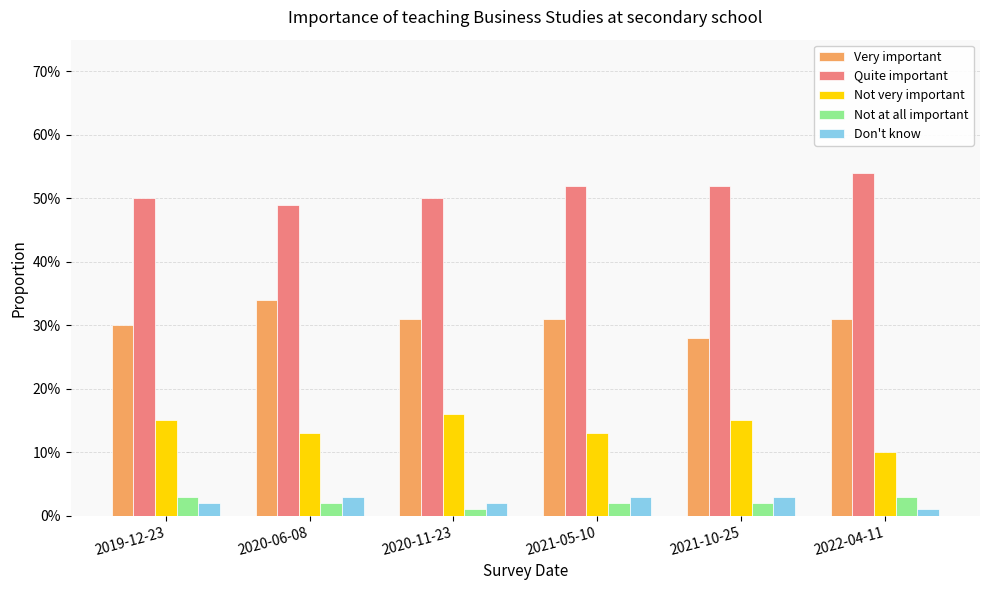

What are all the series names shown in the legend?

Very important, Quite important, Not very important, Not at all important, Don't know